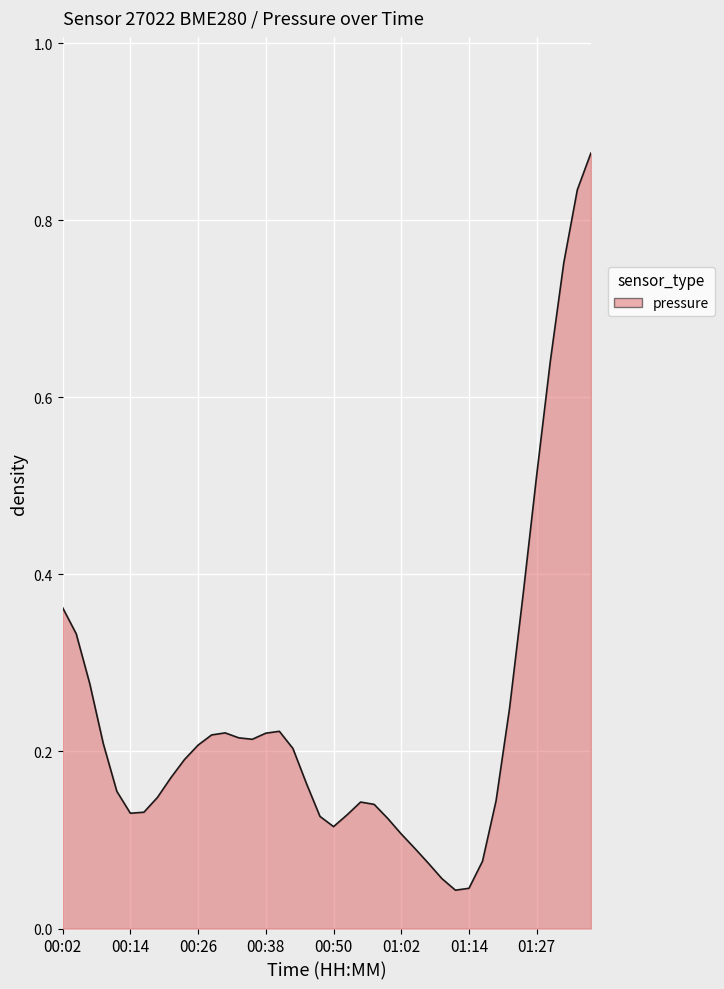

Reading left to right, list all the values displayed in this chart.

0.4	0.3	0.3	0.2	0.2	0.1	0.1	0.1	0.2	0.2	0.2	0.2	0.2	0.2	0.2	0.2	0.2	0.2	0.2	0.1	0.1	0.1	0.1	0.1	0.1	0.1	0.1	0.1	0.1	0.0	0.0	0.1	0.1	0.2	0.4	0.5	0.6	0.8	0.8	0.9